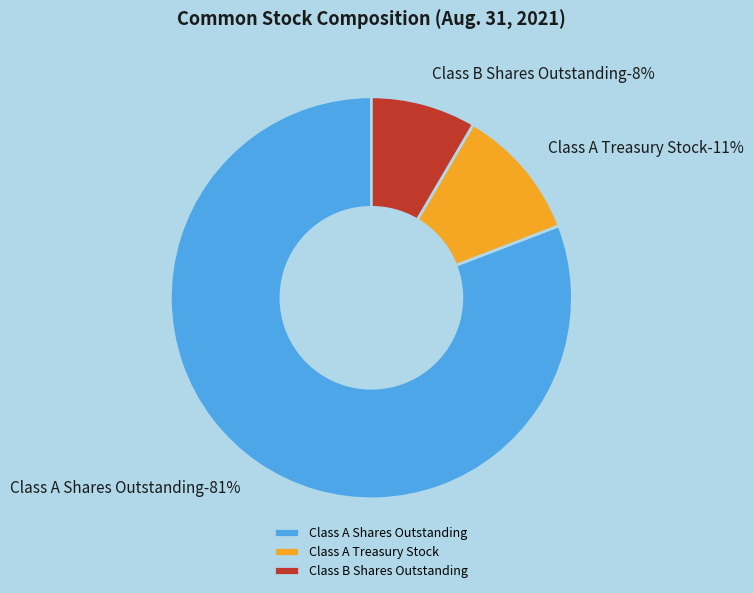

What percentage is the Class A Treasury Stock slice, to the nearest percent?

11%